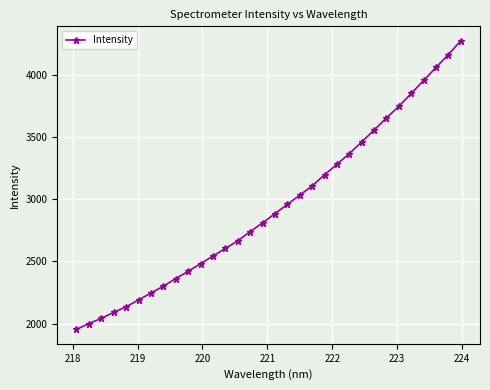

What is the sum of all values?

94127.4